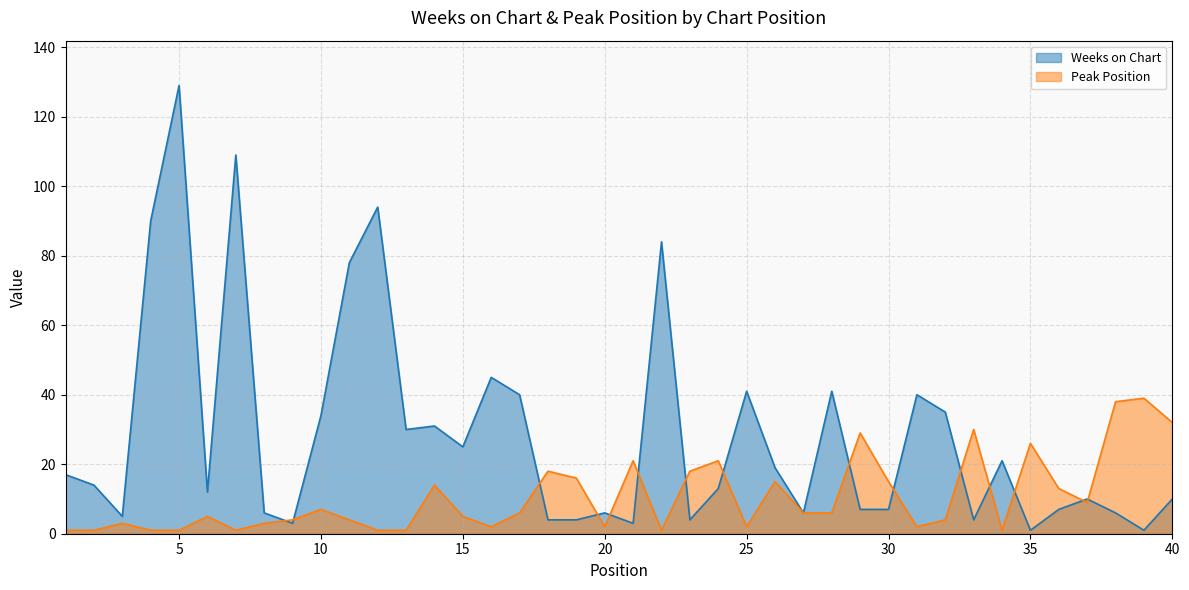

How many lines are shown in the chart?

2